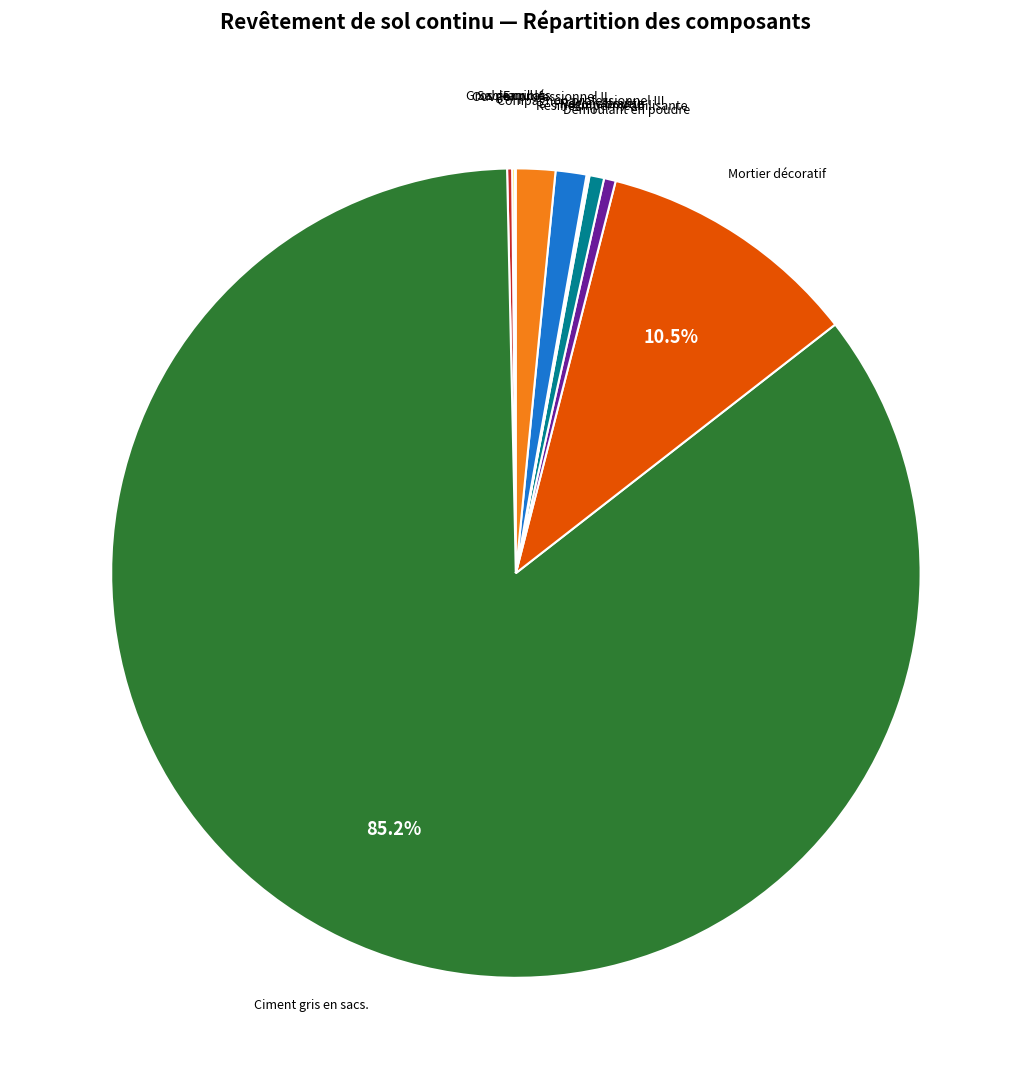

To the nearest percent, what is the average slice percentage?

9%